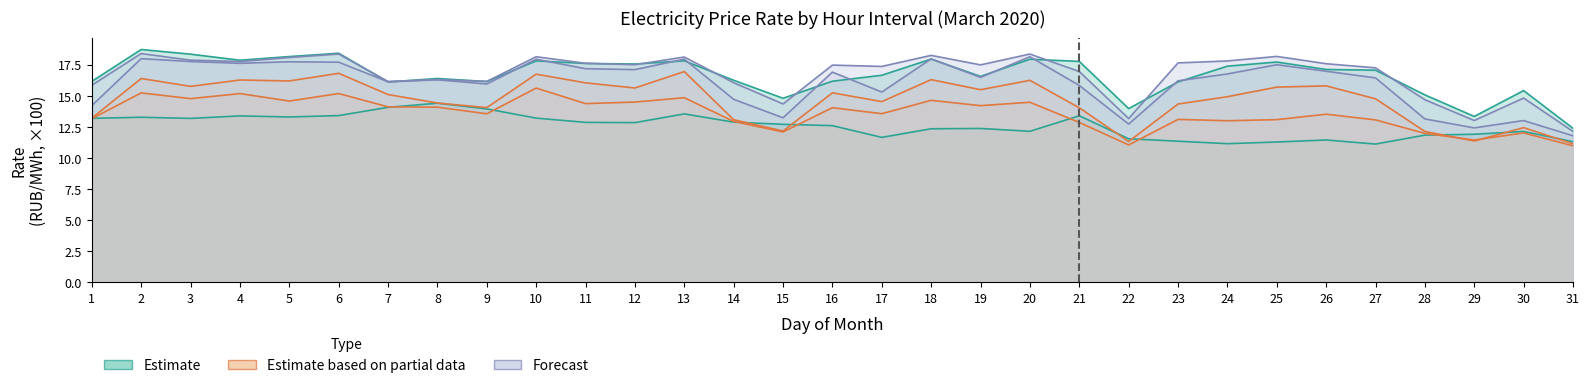

What is the spread (max minus min) of values at 18?

5.9